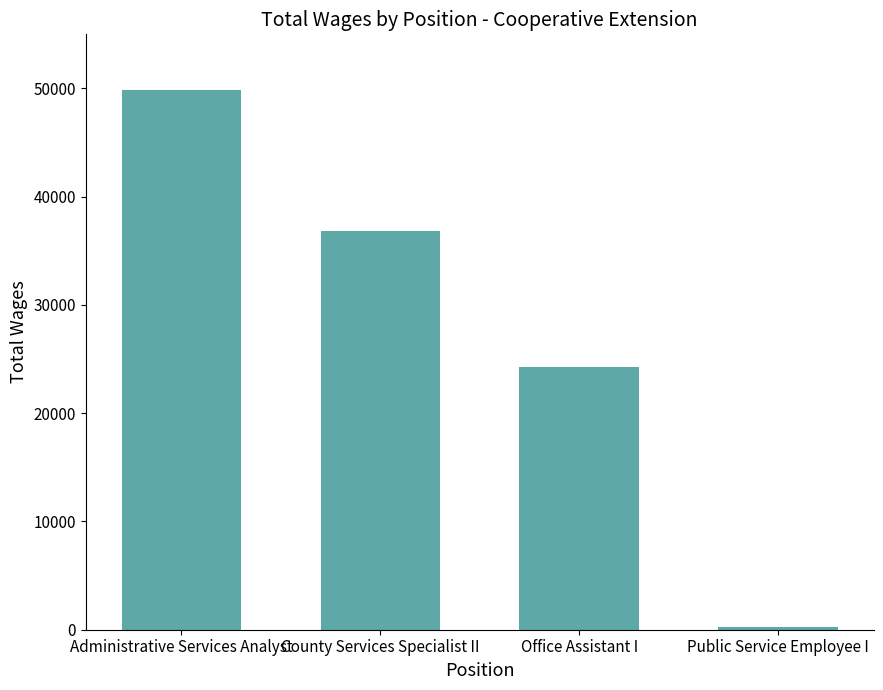

Where does the data first go above 36832?

Administrative Services Analyst